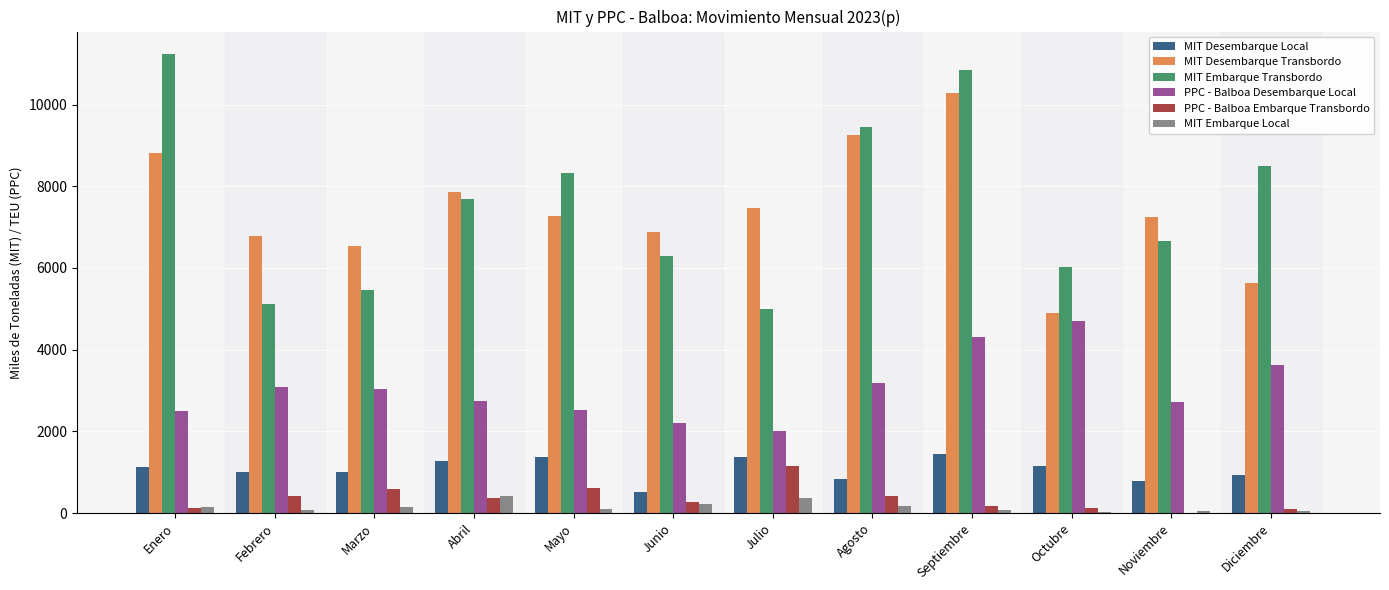

Which category has the highest value in the PPC - Balboa Embarque Transbordo series?

Julio